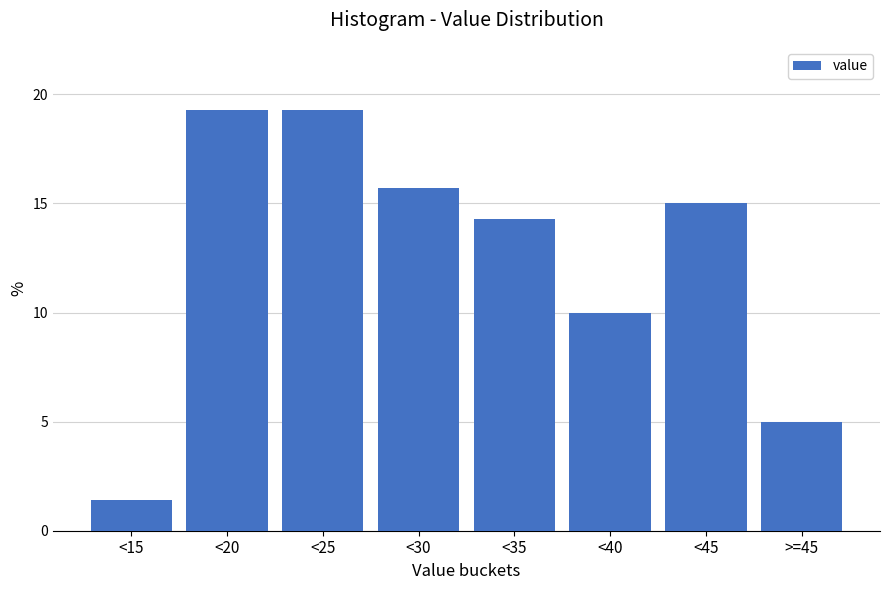

Reading right to left, extract all data points from this chart.

5.0	15.0	10.0	14.3	15.7	19.3	19.3	1.4